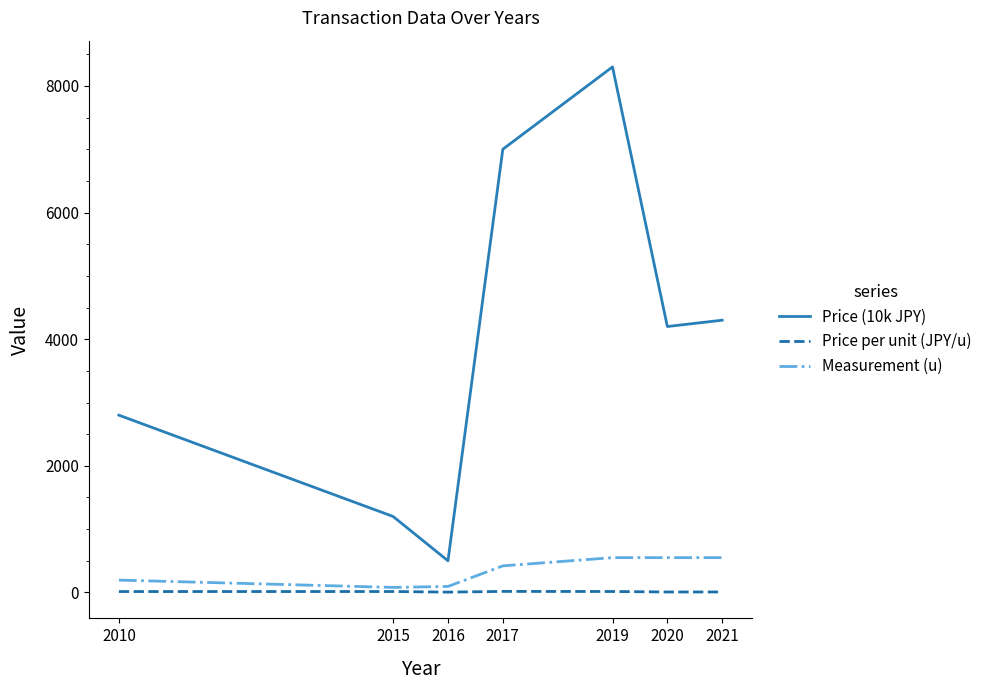

In Price per unit (JPY/u), how many points are higher than both neighbors (excluding endpoints)?

2